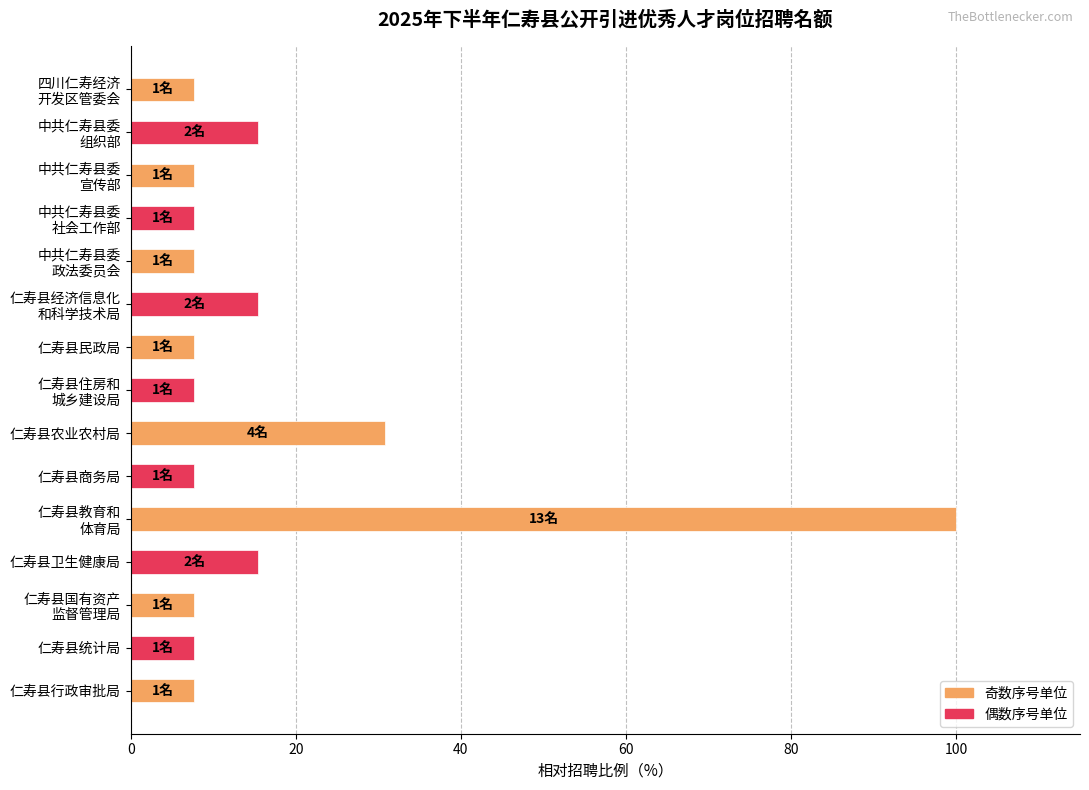

Reading top to bottom, extract all data points from this chart.

7.7	15.4	7.7	7.7	7.7	15.4	7.7	7.7	30.8	7.7	100.0	15.4	7.7	7.7	7.7